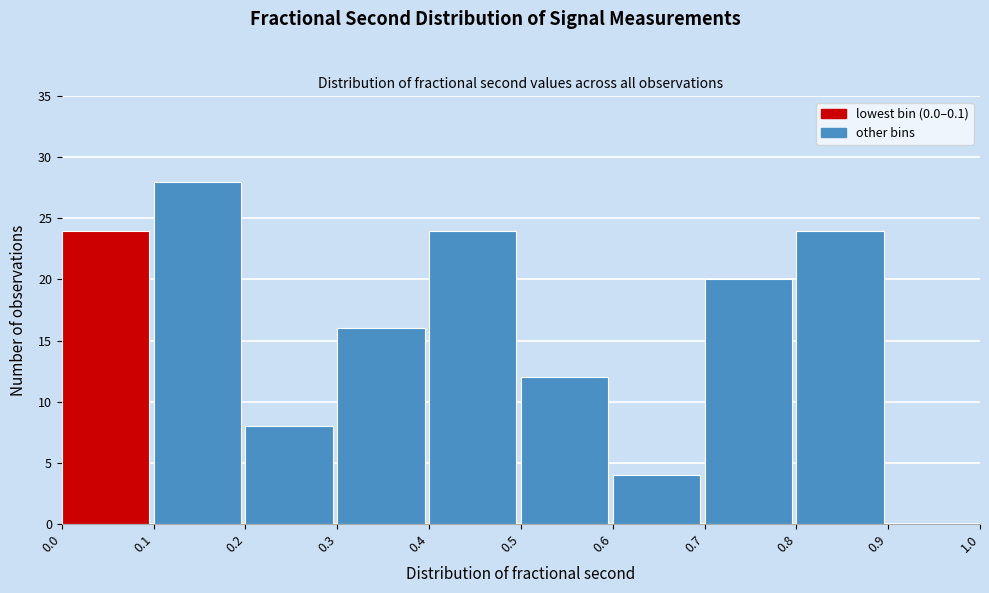

What is the height of the bar covering 0.0 to 0.1 on the x-axis? The values are not printed on the chart, so give them approximately, as read against the axis.

24